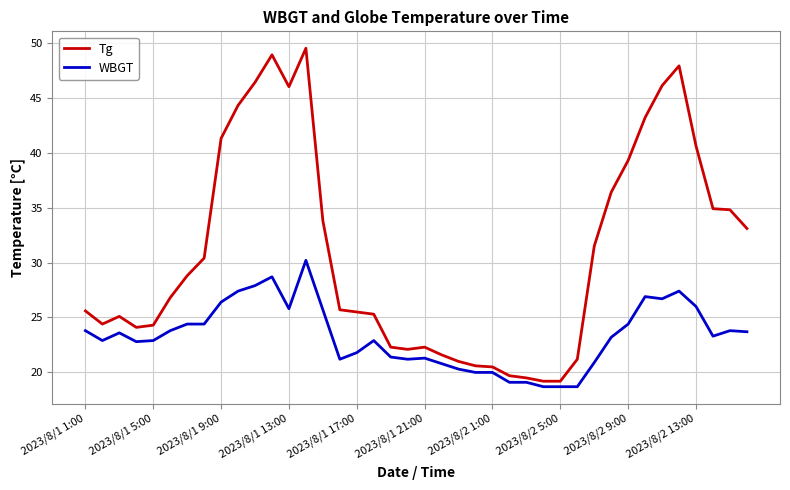

What is the lowest value of the Tg series?

19.2